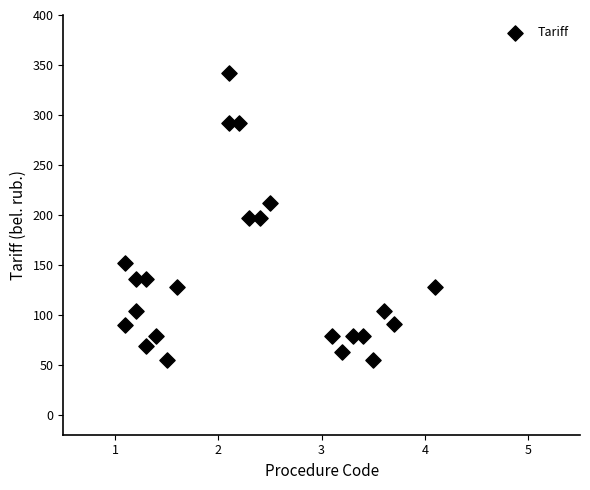

What is the range of Y values (max minus min)?

287.8